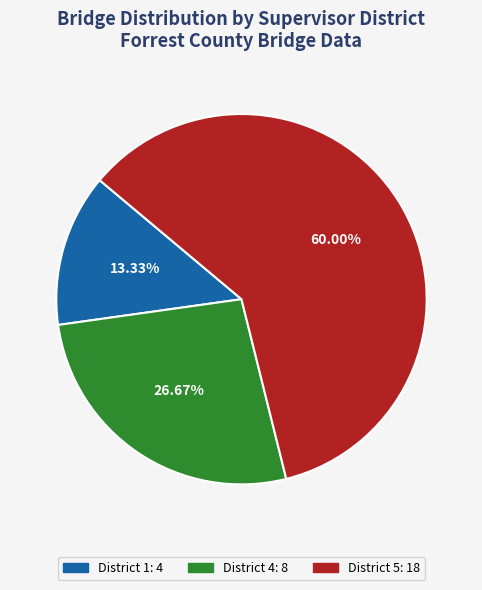

True or false: District 5 accounts for 60% of the total.

True